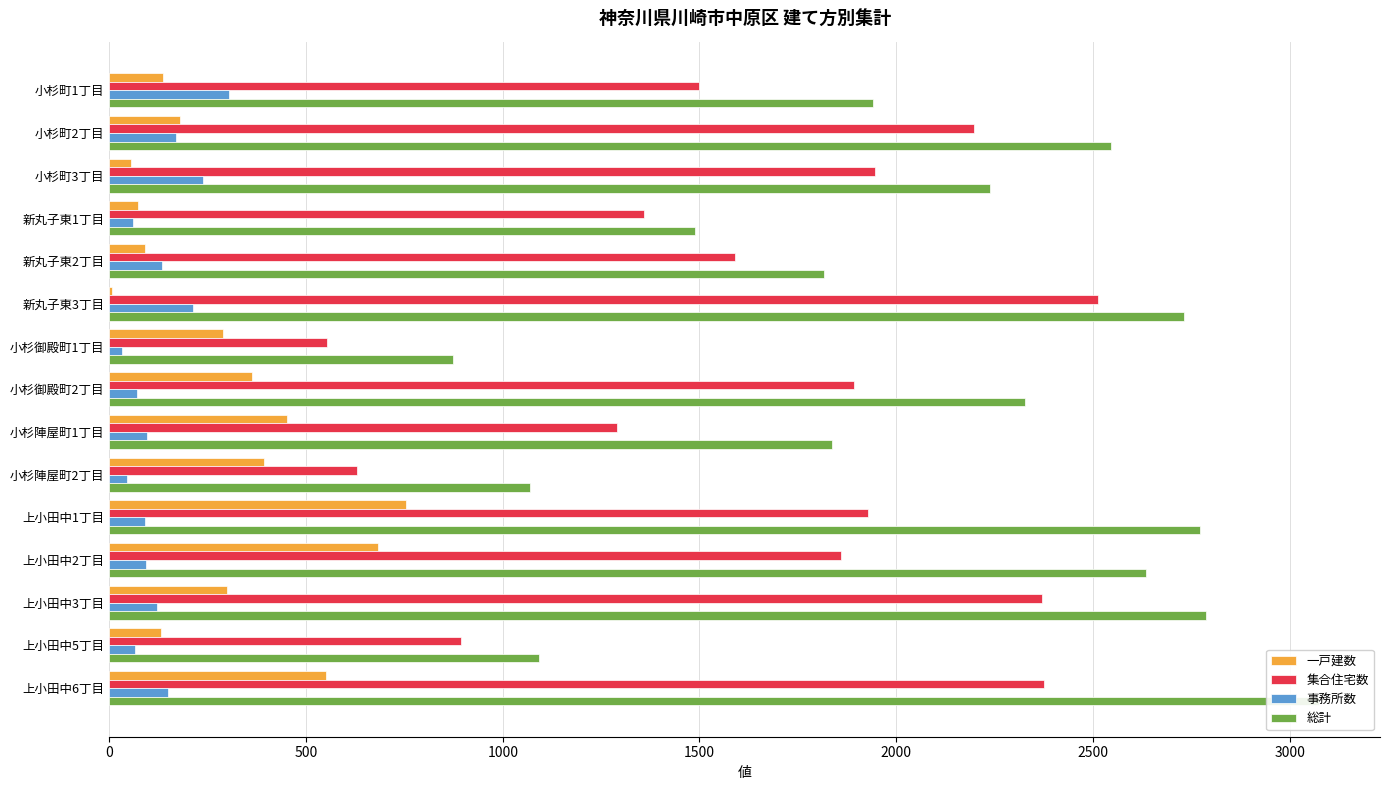

What is the difference between the highest and lowest values at 上小田中2丁目?

2543